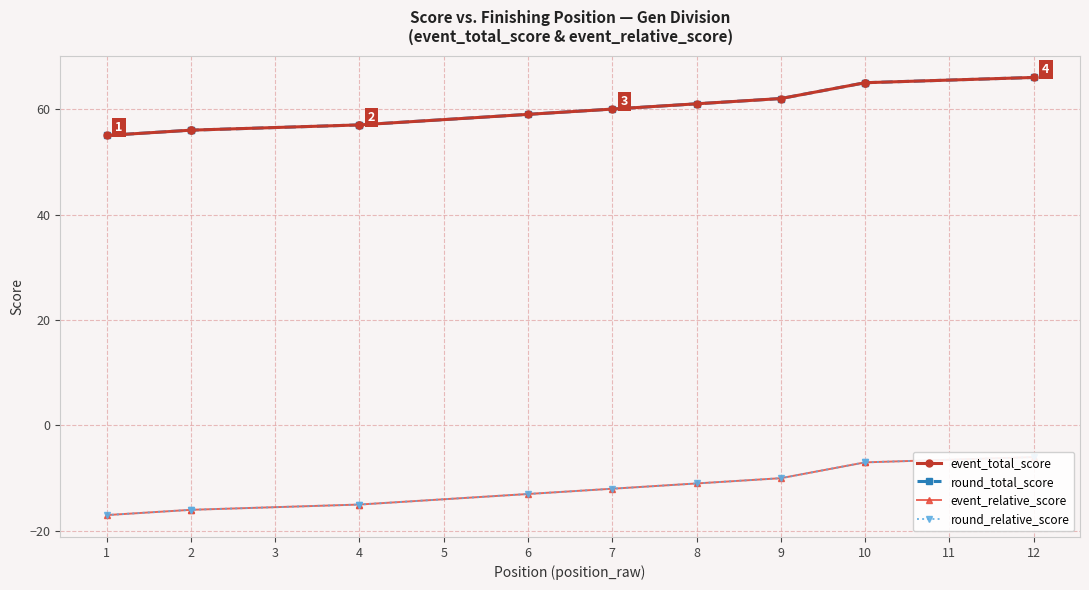

Which category has the highest value in the round_relative_score series?

12